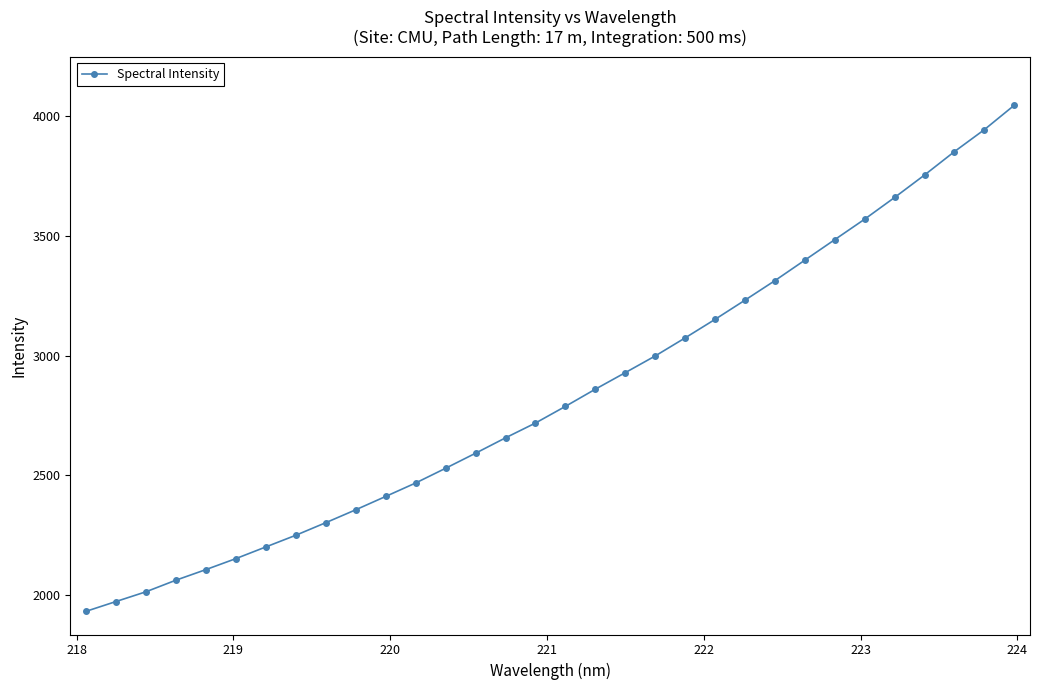

What is the difference between the maximum and second lowest values?

2071.6